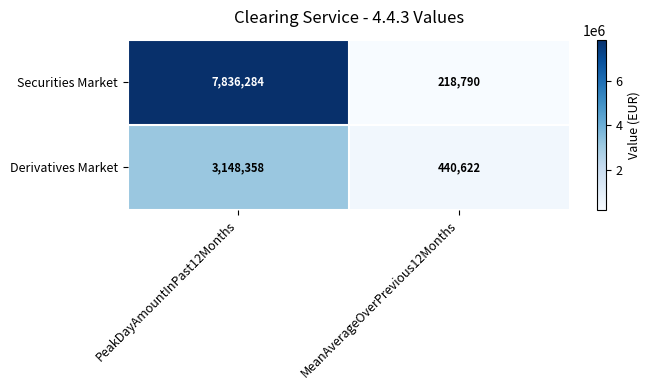

The value of Securities Market at MeanAverageOverPrevious12Months is 218790. True or false?

True